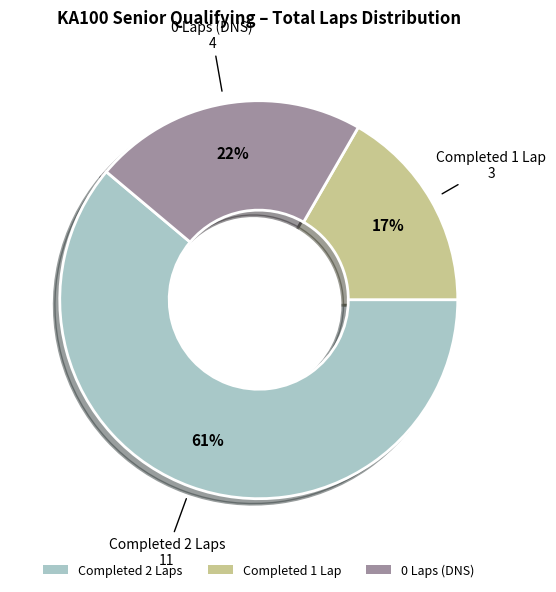

True or false: Completed 1 Lap accounts for 8% of the total.

False